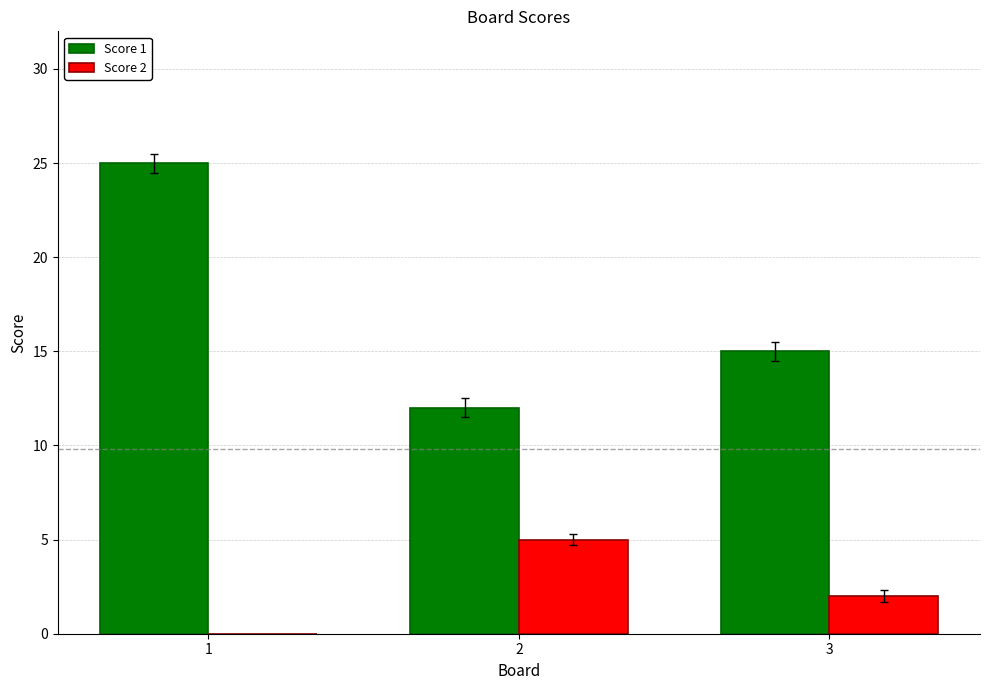

How many groups of bars are there?

3